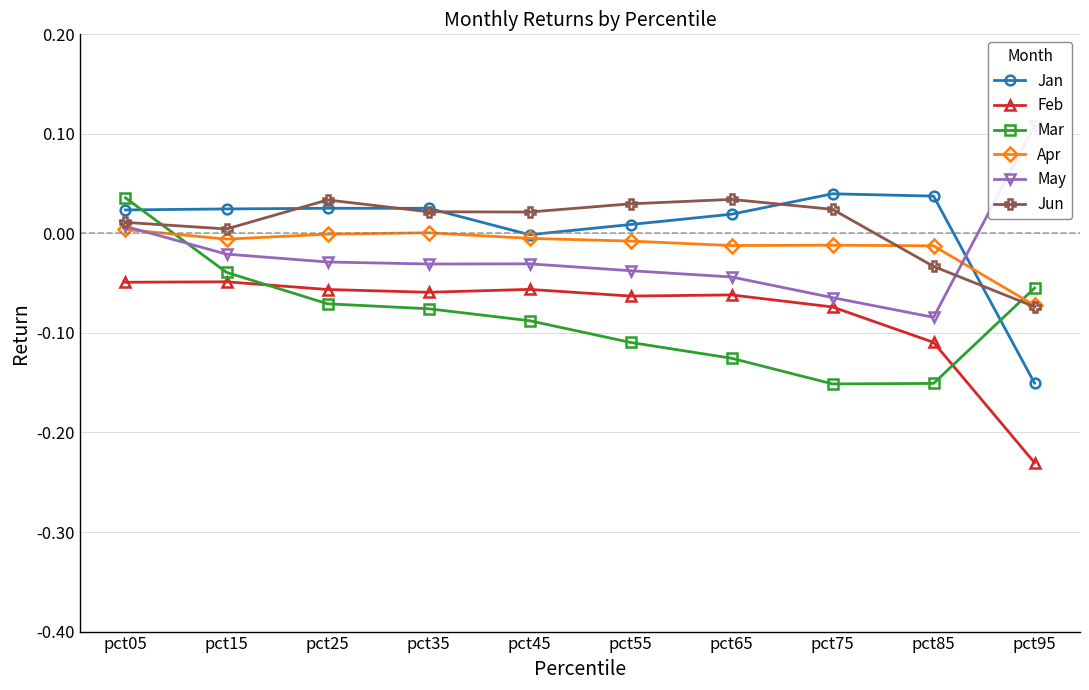

Which series has the largest range (max minus min)?

May